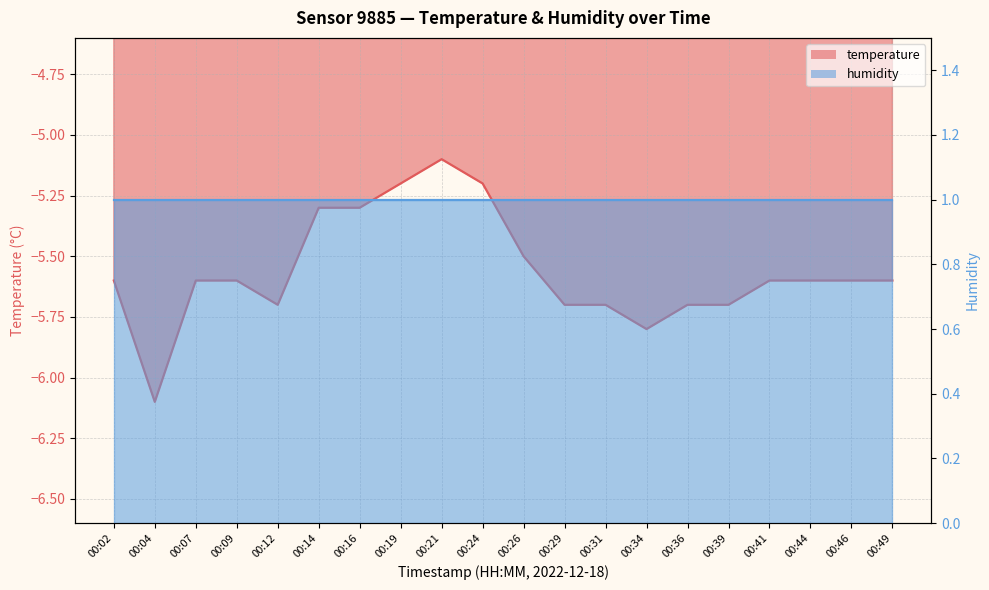

What value does the data have at 00:26?

-5.5